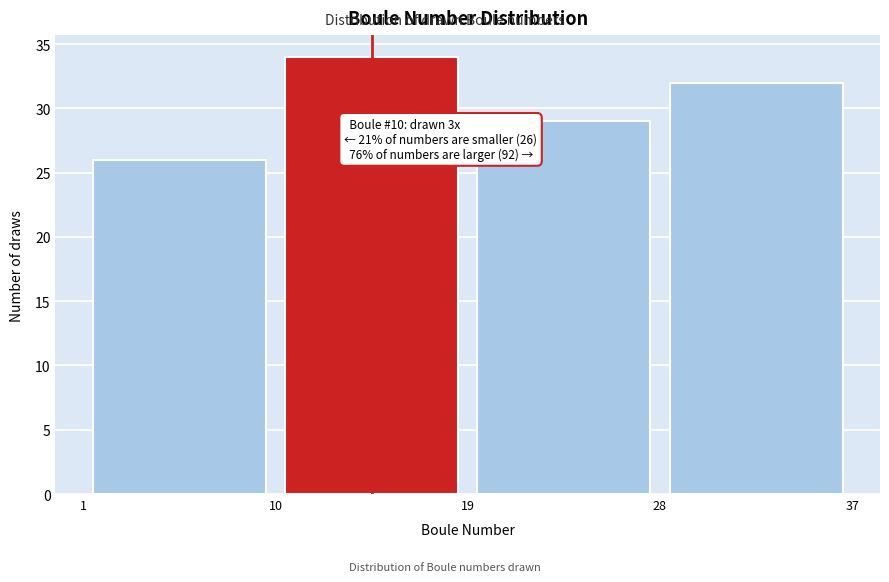

Which range on the x-axis has the tallest bar?

10 to 19